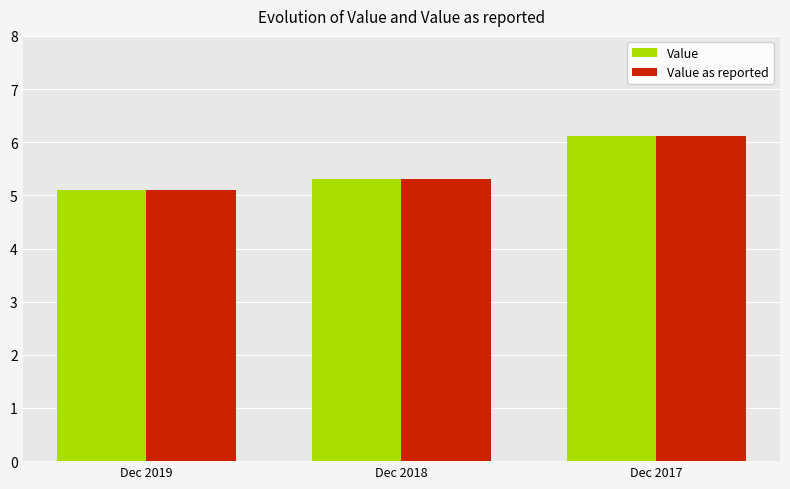

What is the total value across all series at Dec 2017?

12.2